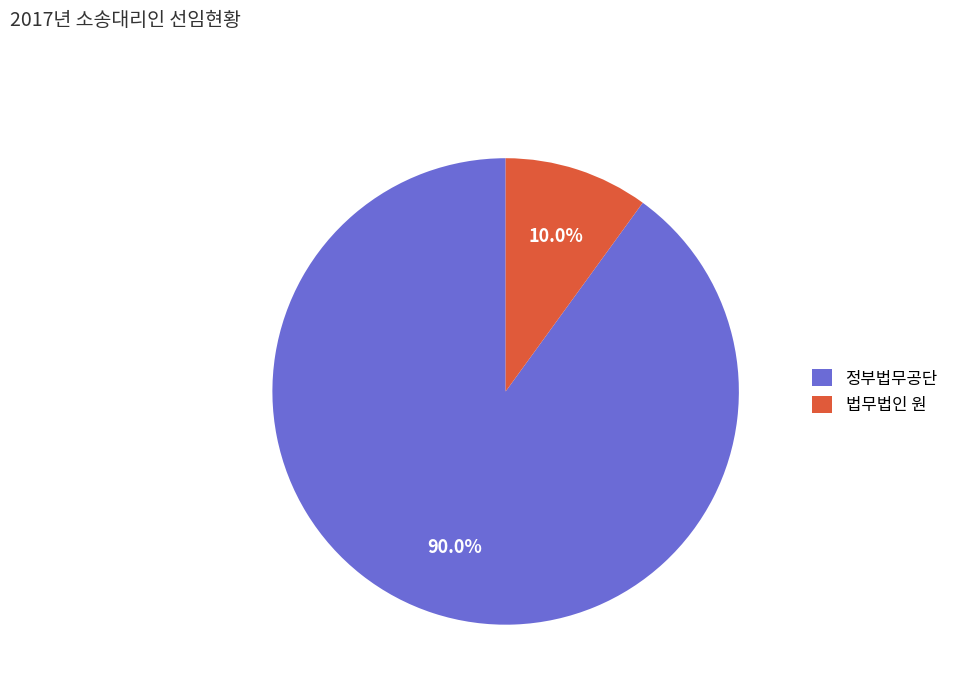

How many segments does this pie chart have?

2